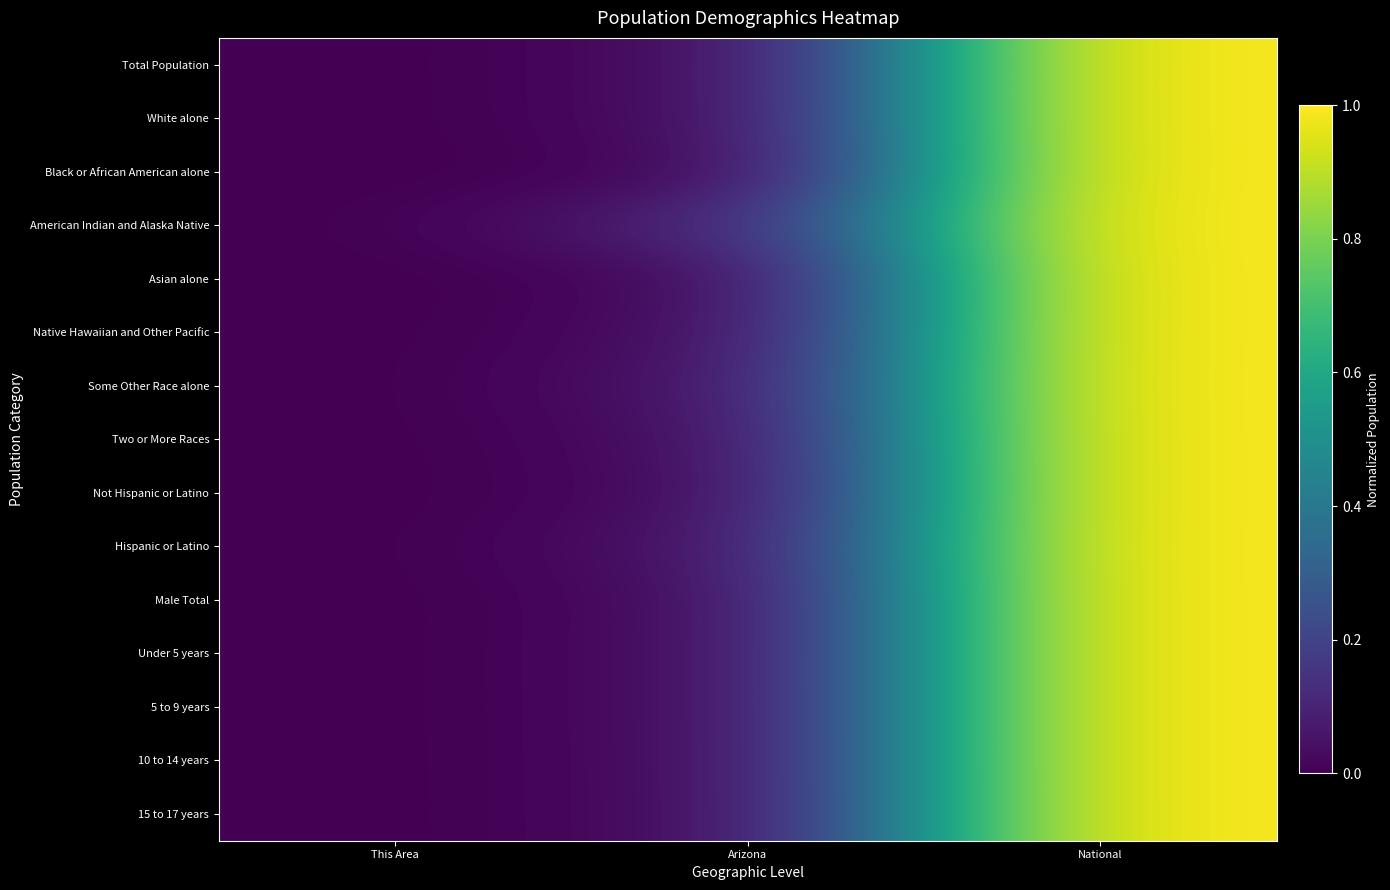

What is the greatest value displayed?

1.0